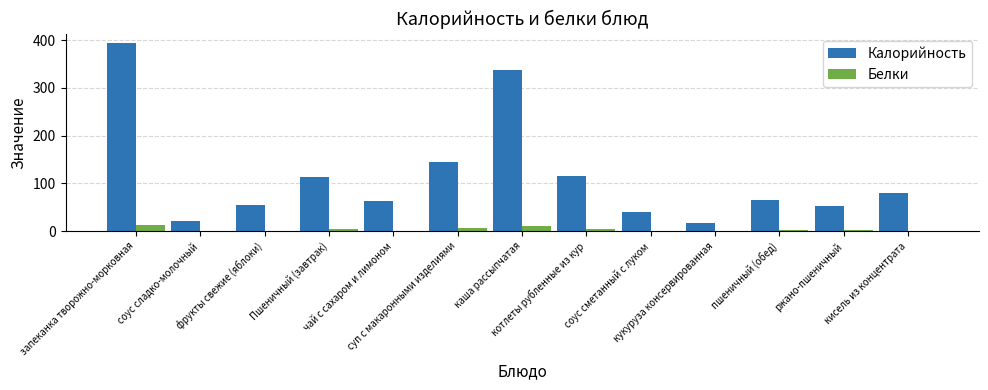

What is the sum of all Белки values?

44.3